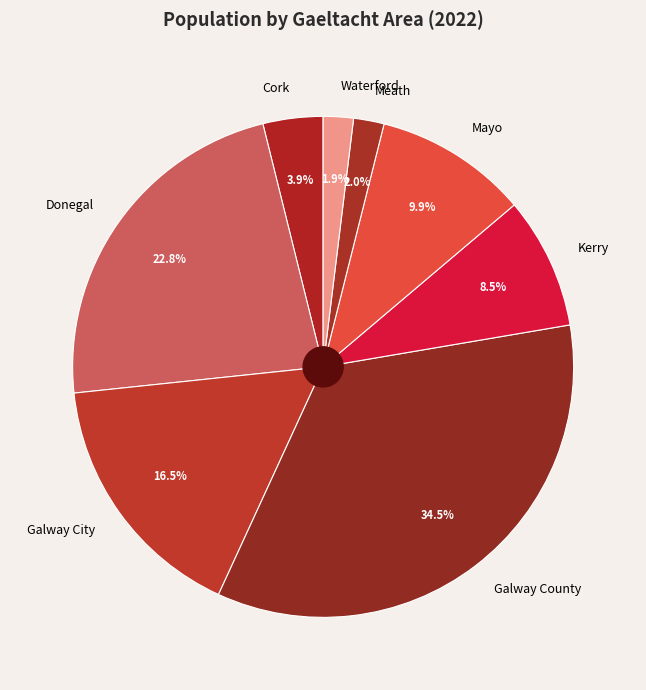

What is the total percentage of Galway County and Donegal?

57.3%